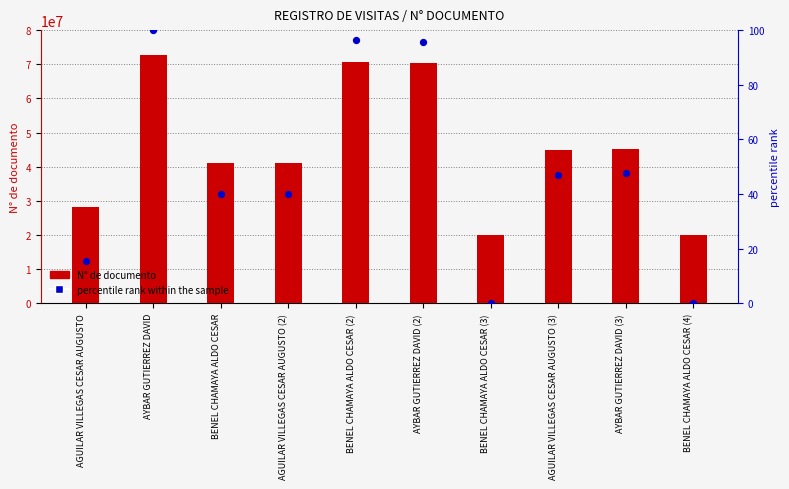

Which series has the largest total across all categories?

N° de documento